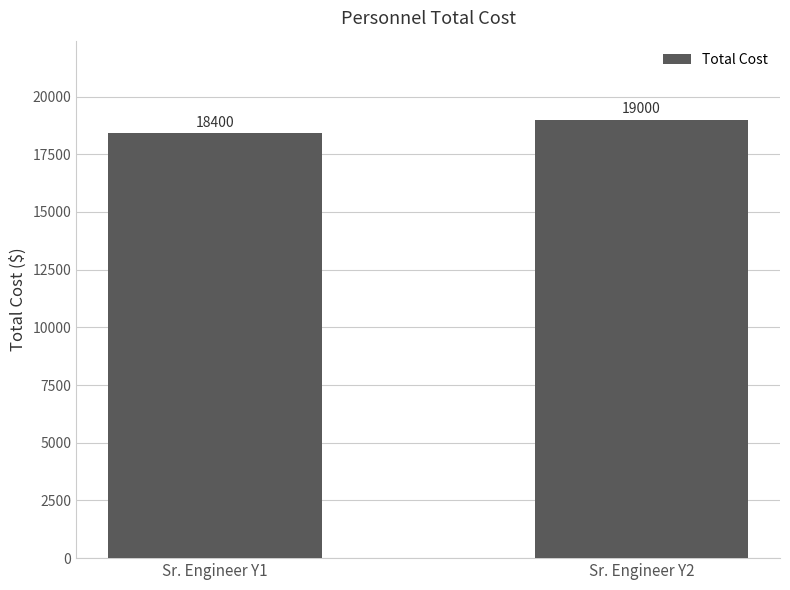

List the labels in order of value, smallest first.

Sr. Engineer Y1, Sr. Engineer Y2